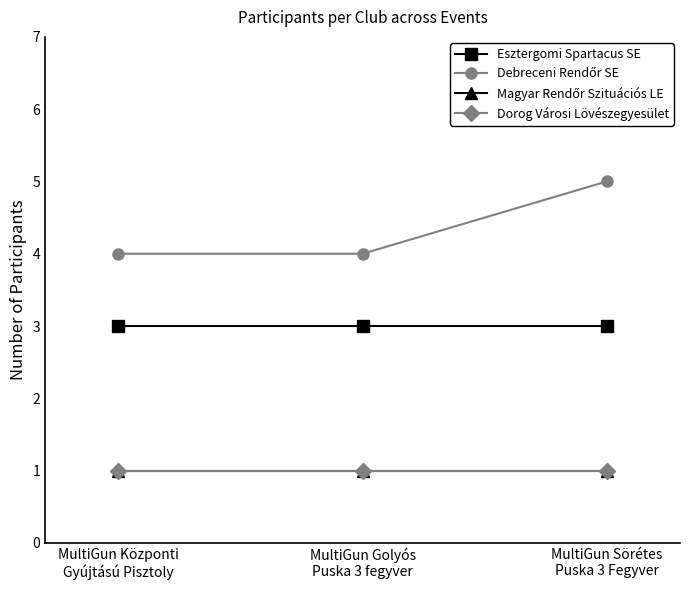

How many lines are shown in the chart?

4